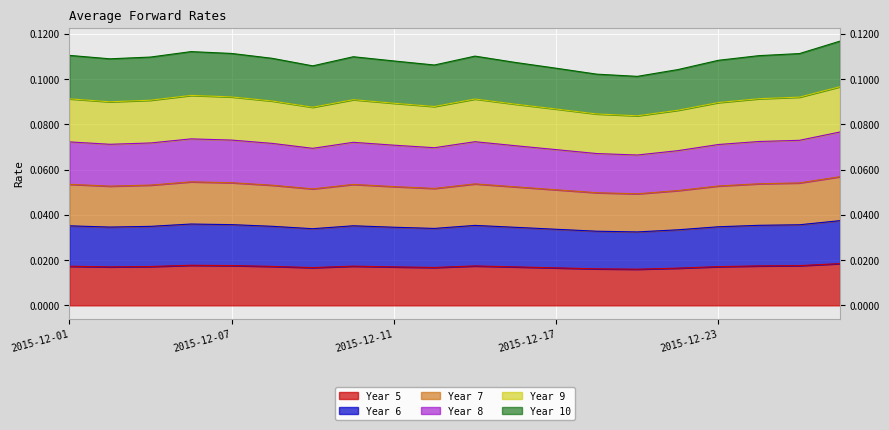

What are all the series names shown in the legend?

Year 5, Year 6, Year 7, Year 8, Year 9, Year 10